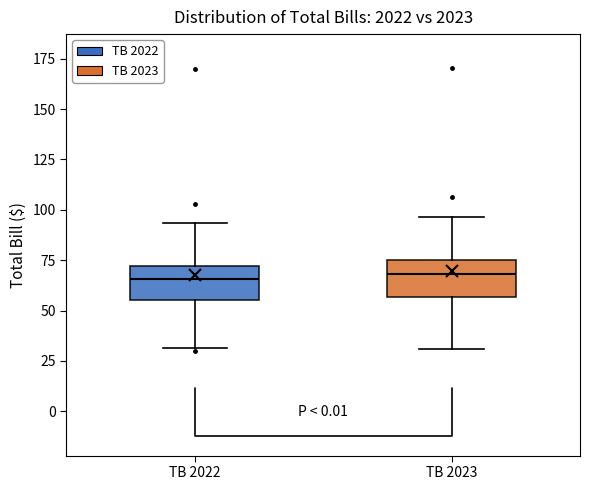

Where is the lower edge of the box for TB 2023 on the y-axis? The values are not printed on the chart, so give them approximately, as read against the axis.

55